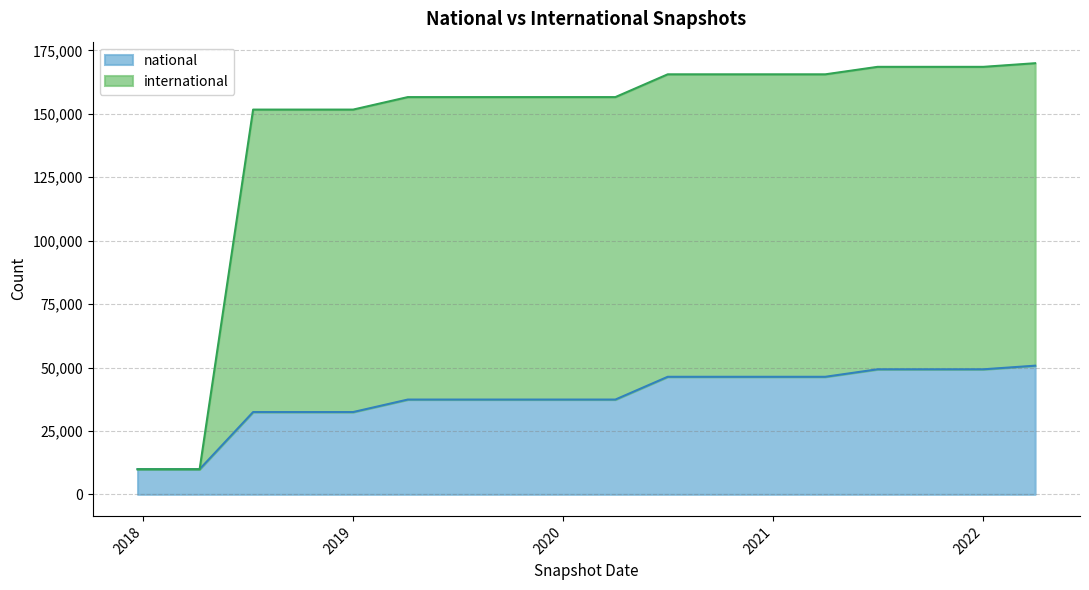

At 2021-10-01, list the series in order from largest to smallest.

international, national